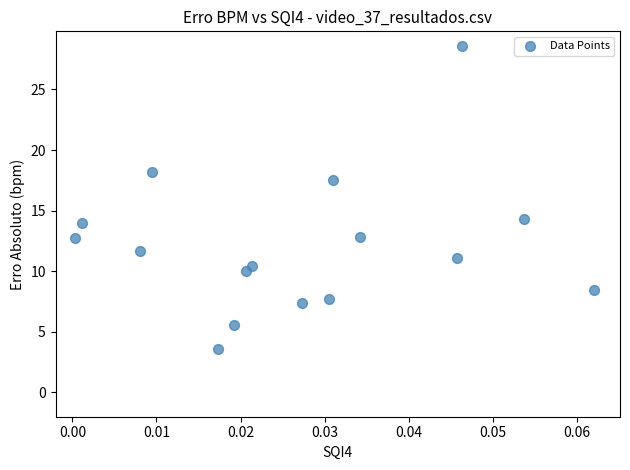

What is the range of Y values (max minus min)?

25.0